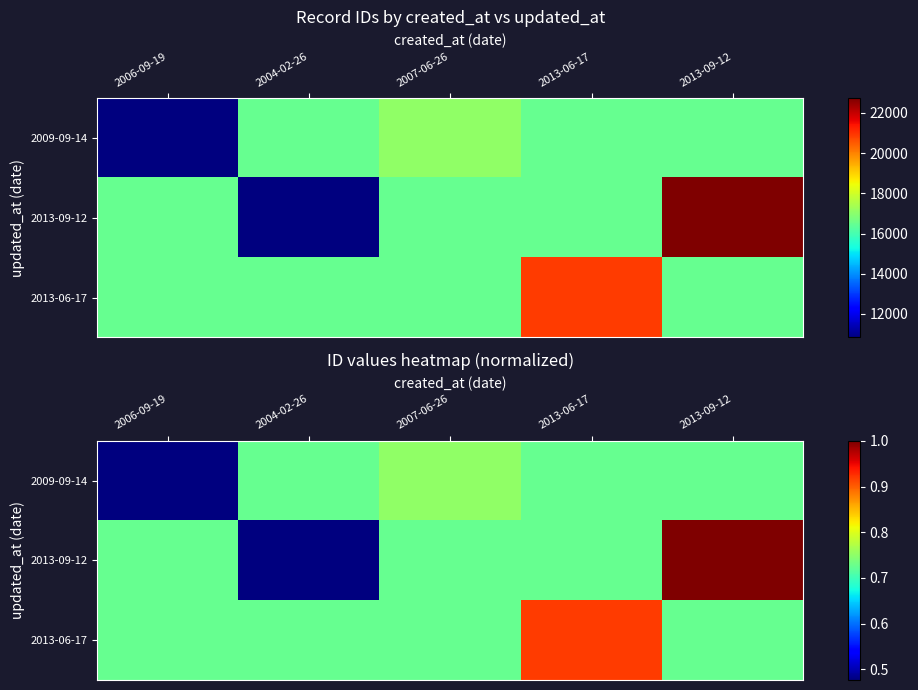

The value of 2009-09-14 at 2013-06-17 is 0.7. True or false?

True